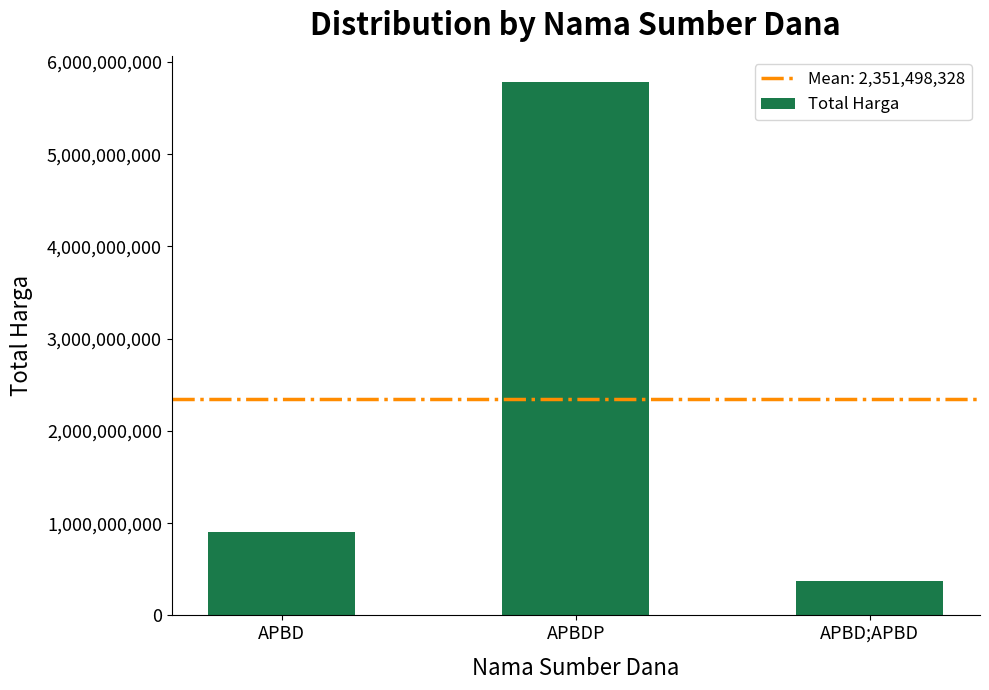

How many data points are less than 902802245?

1